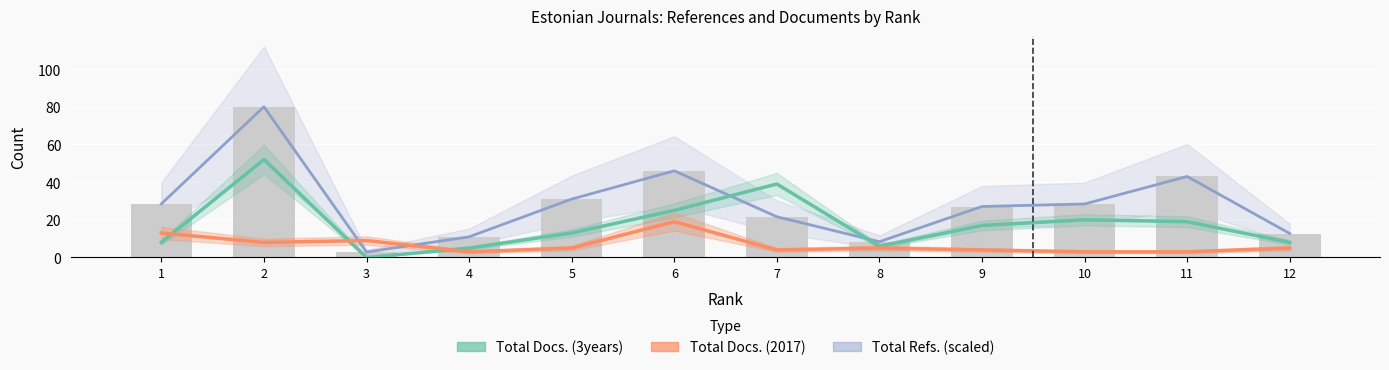

What is the difference between the maximum and minimum values in the Total Refs. (scaled) series?

77.1